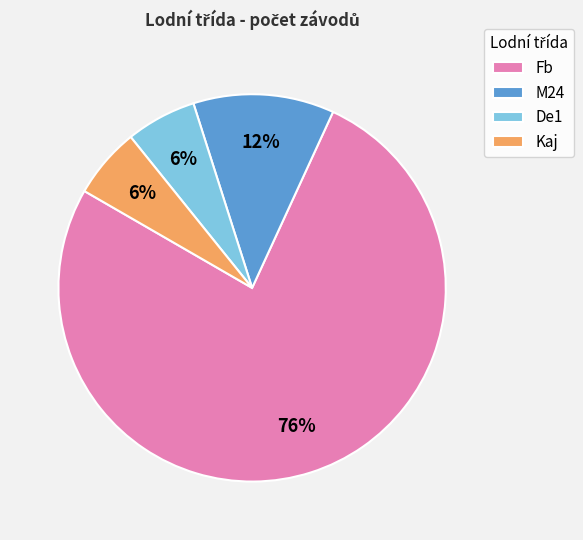

Does any single category account for the majority?

Yes